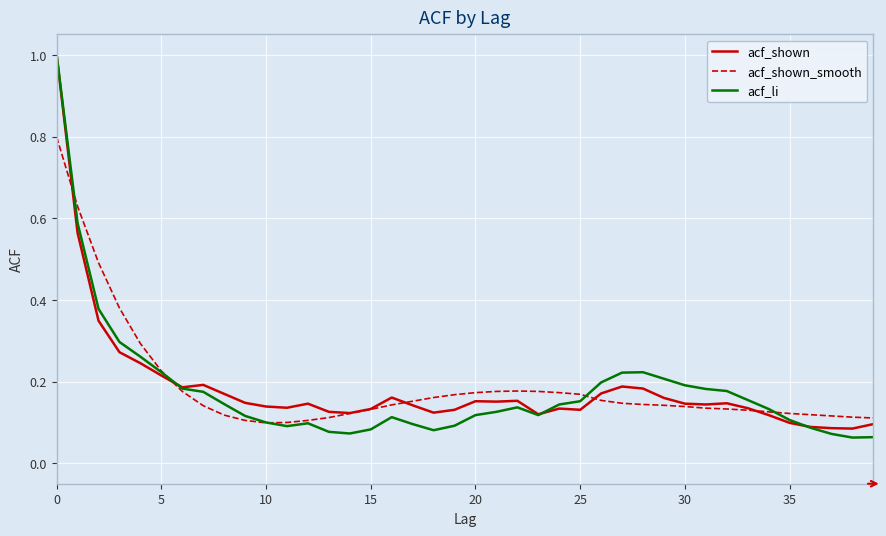

How many lines are shown in the chart?

3